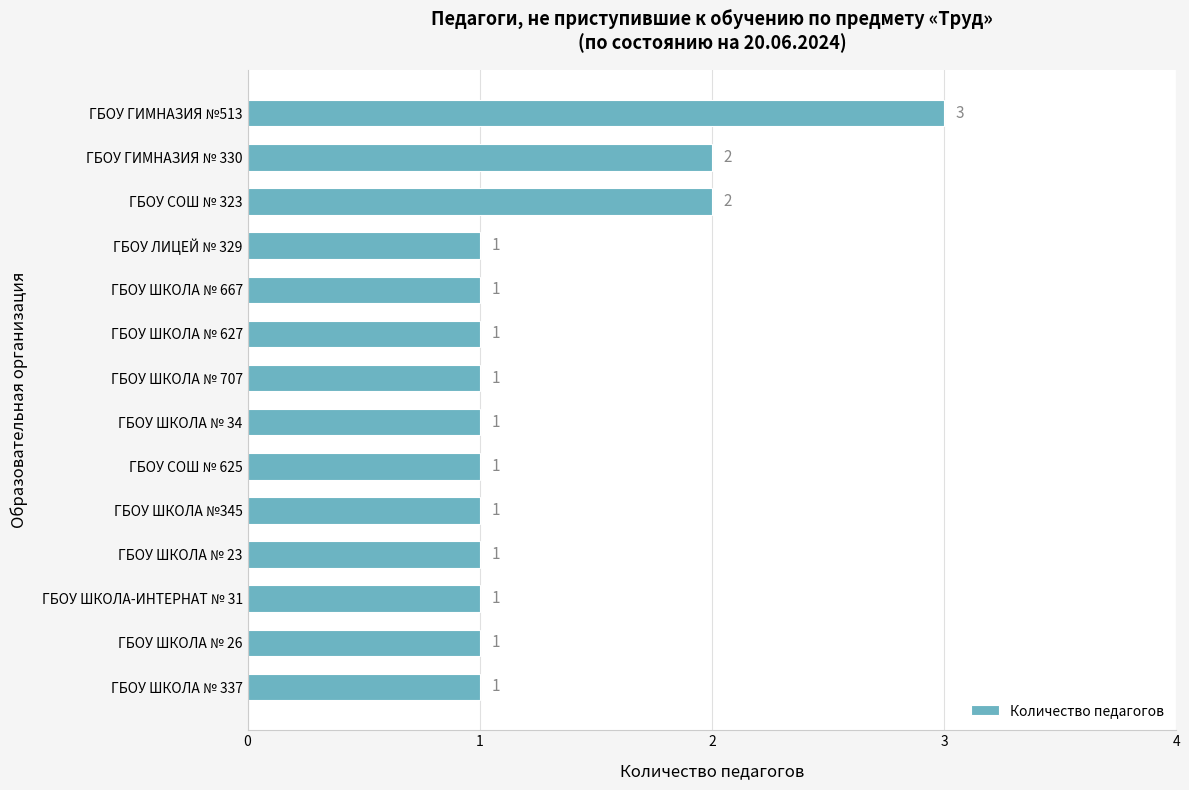

What is the maximum value shown in the chart?

3